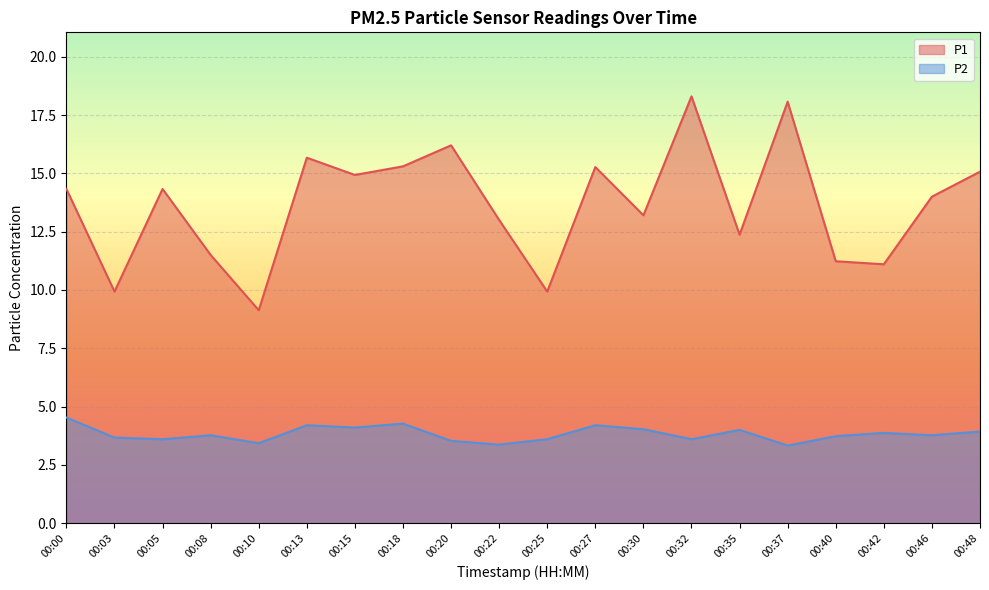

Reading left to right, extract all data points from this chart.

P1: 14.3	9.9	14.3	11.5	9.1	15.7	14.9	15.3	16.2	13.0	9.9	15.3	13.2	18.3	12.4	18.1	11.2	11.1	14.0	15.1
P2: 4.5	3.7	3.6	3.8	3.4	4.2	4.1	4.3	3.5	3.4	3.6	4.2	4.0	3.6	4.0	3.3	3.7	3.9	3.8	3.9